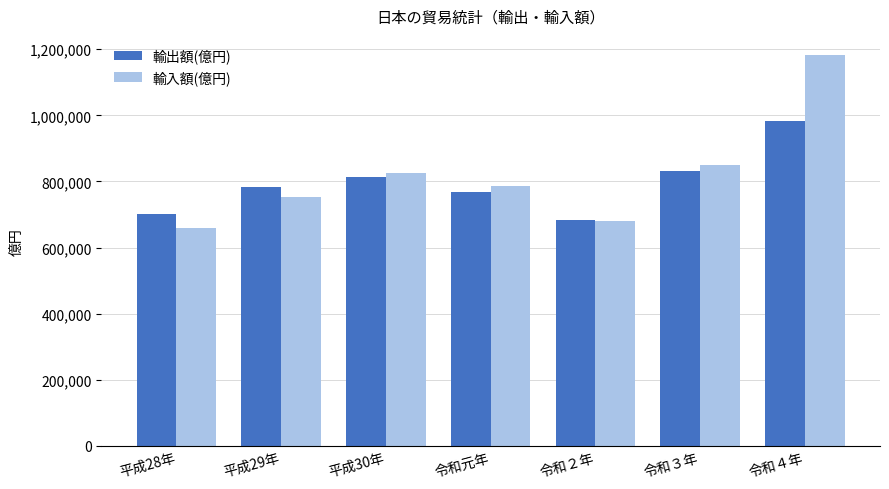

What is the difference between the 輸出額(億円) values at 令和元年 and 令和２年?

85325.4